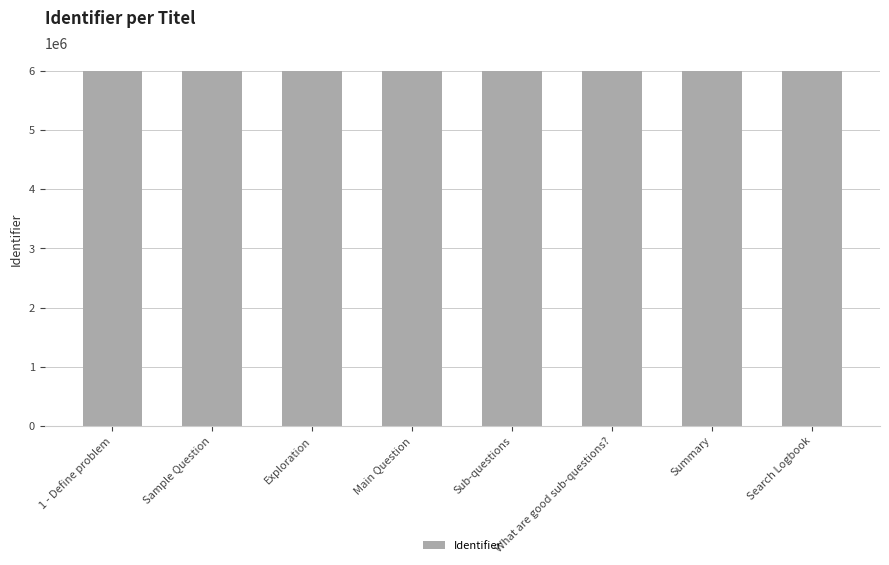

How many bars are there in total?

8